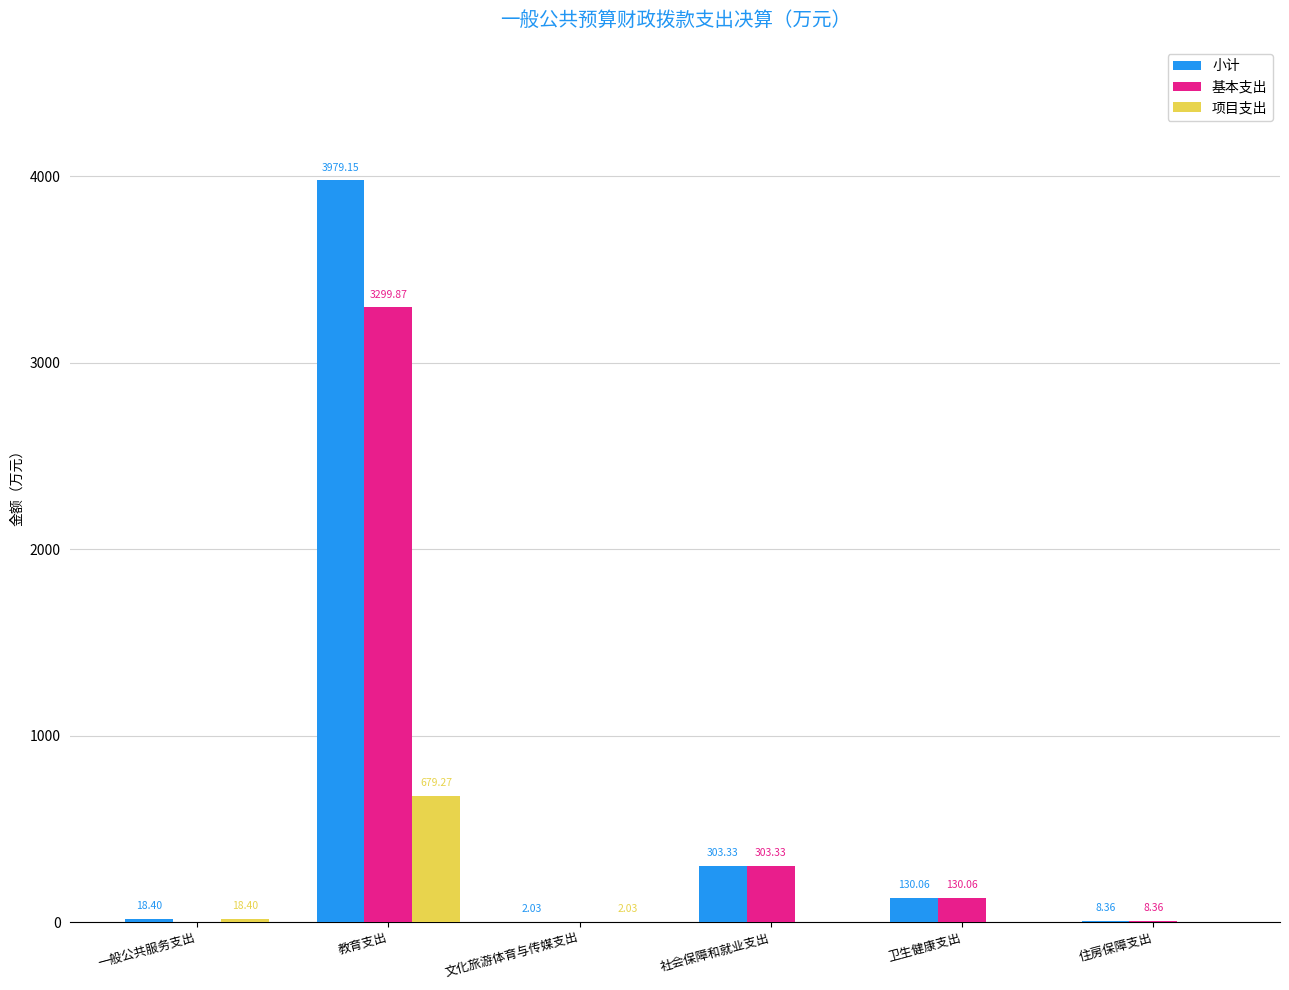

What is the sum of all 项目支出 values?

699.7